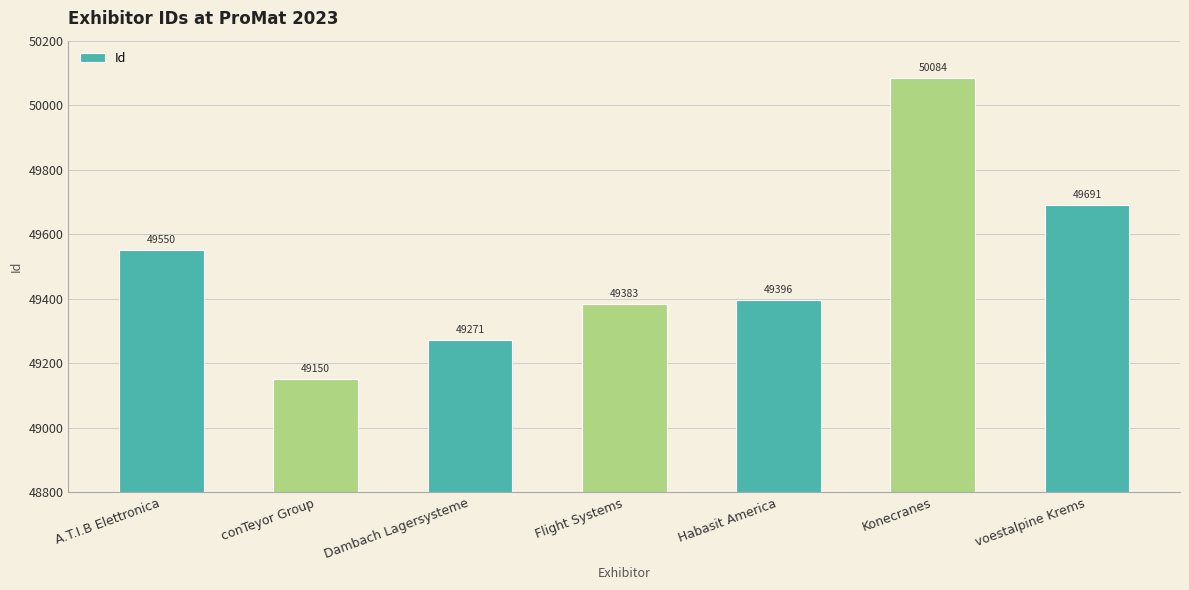

What position from the left is conTeyor Group?

2